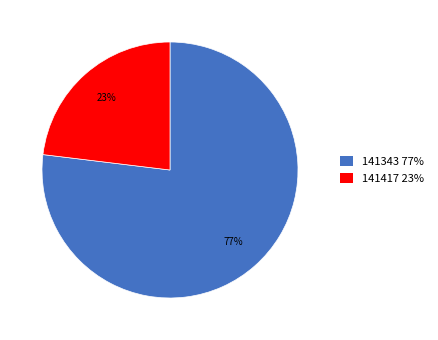

The 141343 slice represents 77% of the pie. True or false?

True